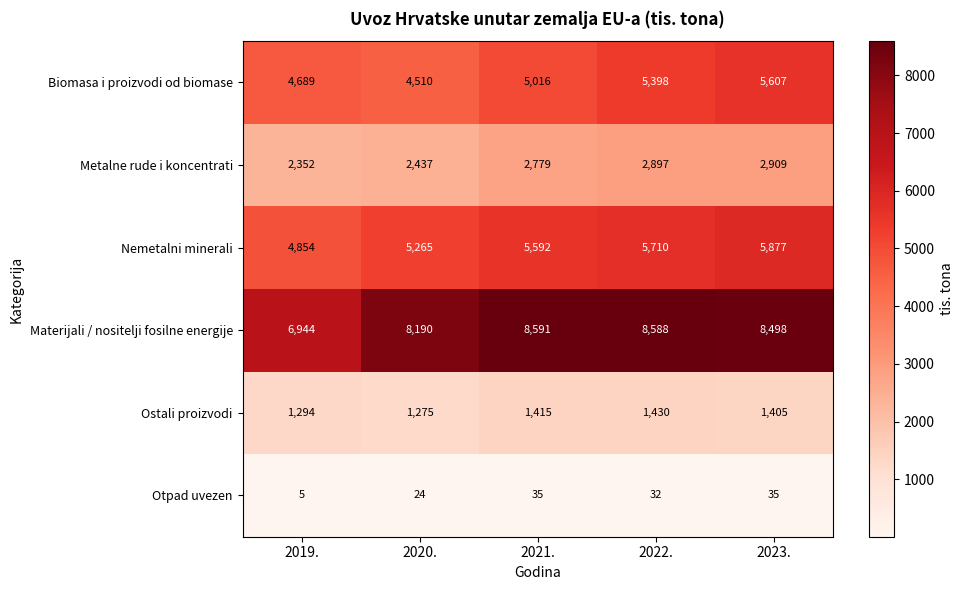

Reading left to right, list all the values displayed in this chart.

Biomasa i proizvodi od biomase: 4689	4510	5016	5398	5607
Metalne rude i koncentrati: 2352	2437	2779	2897	2909
Nemetalni minerali: 4854	5265	5592	5710	5877
Materijali / nositelji fosilne energije: 6944	8190	8591	8588	8498
Ostali proizvodi: 1294	1275	1415	1430	1405
Otpad uvezen: 5	24	35	32	35